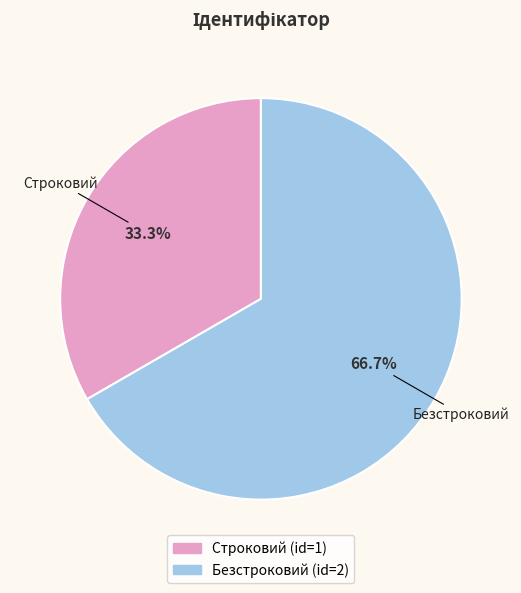

How many slices are in this pie chart?

2